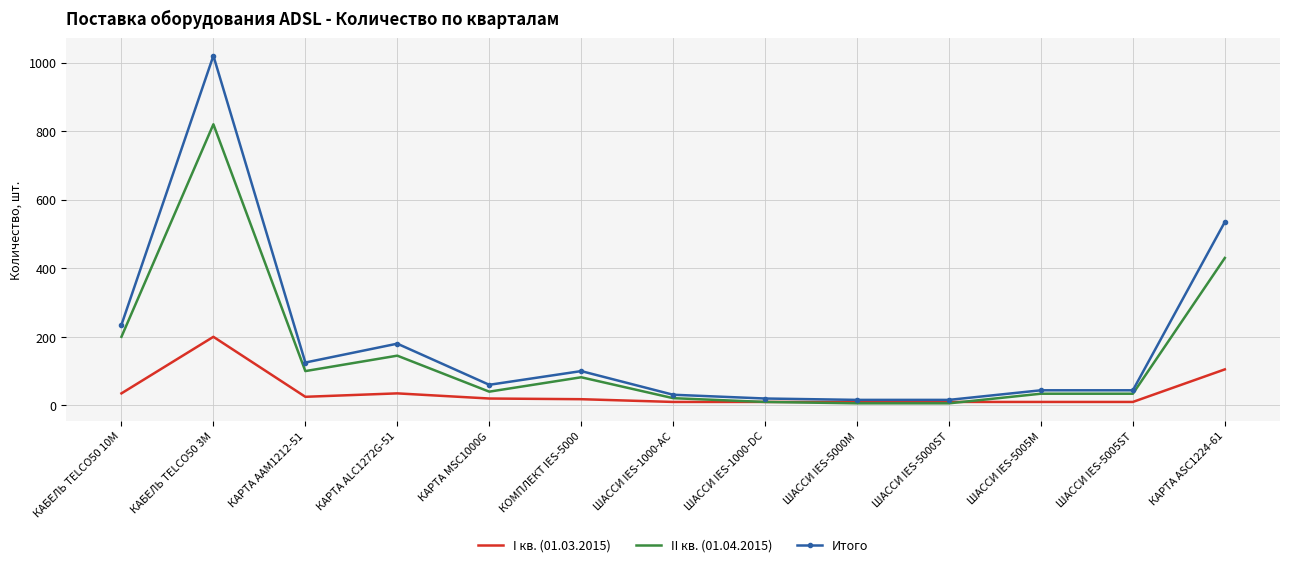

List the series in order of their overall mean, highest first.

Итого, II кв. (01.04.2015), I кв. (01.03.2015)